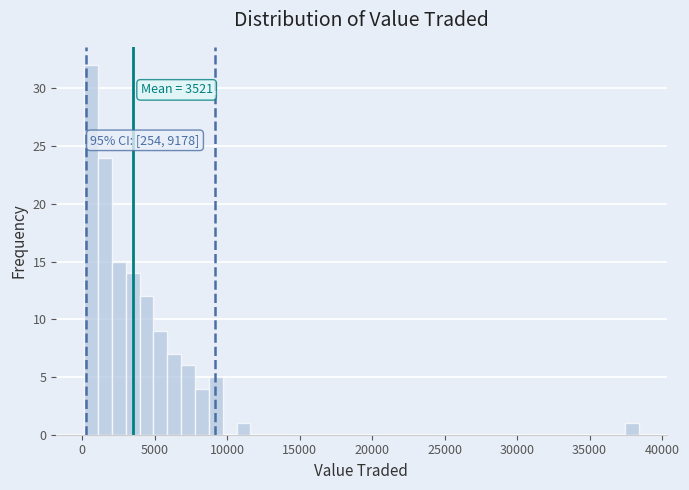

Read against the x-axis, roughly where is the centre of the tallest bar?

500